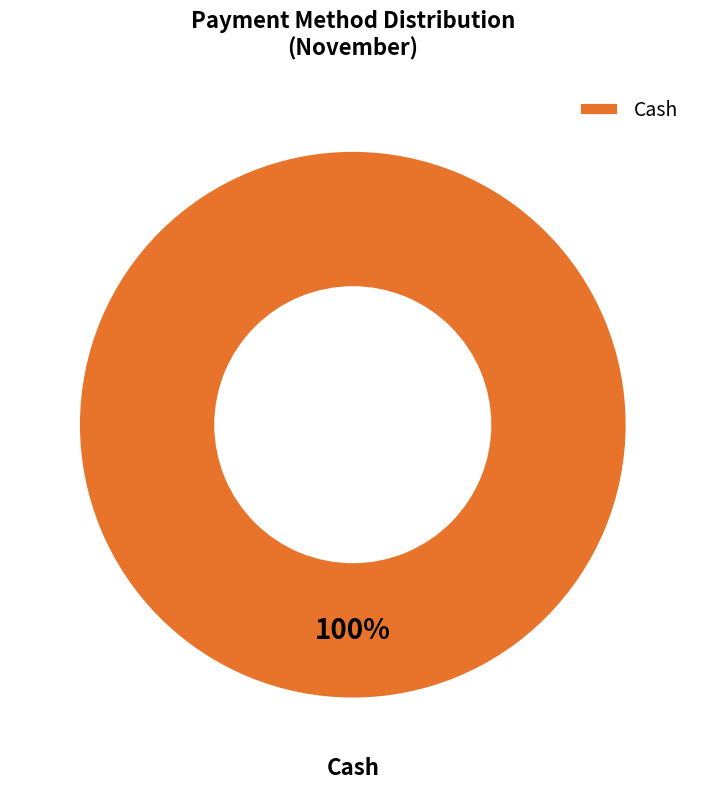

Is it true that Cash is 100% of the pie?

True